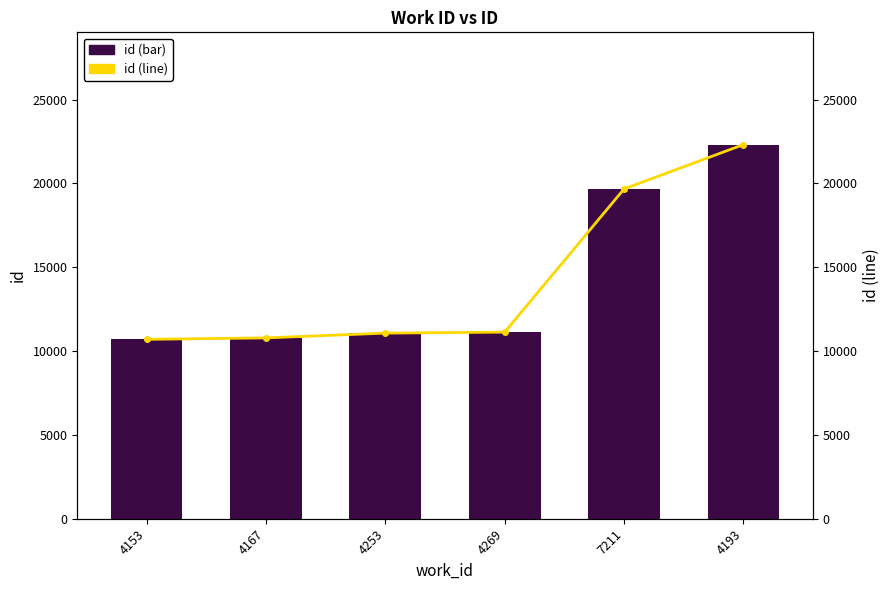

What is the difference between the id (line) values at 4153 and 7211?

8971